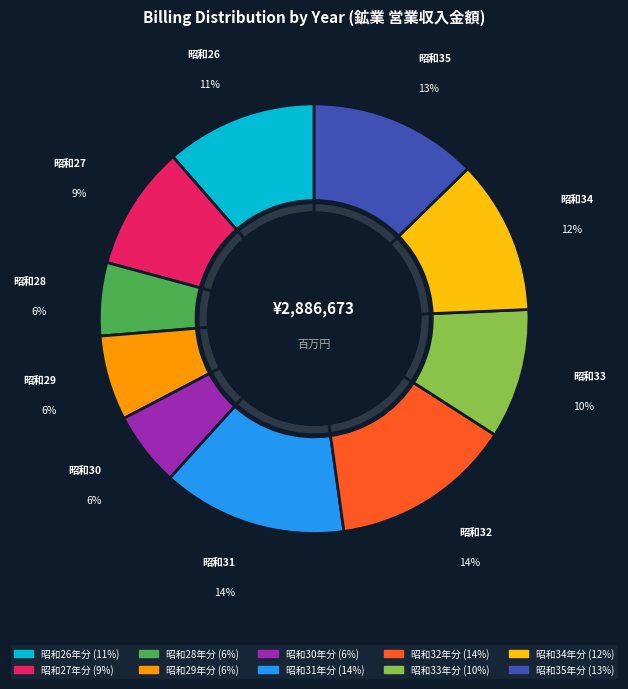

What percentage do 昭和32年分 and 昭和33年分 together represent?

23.5%